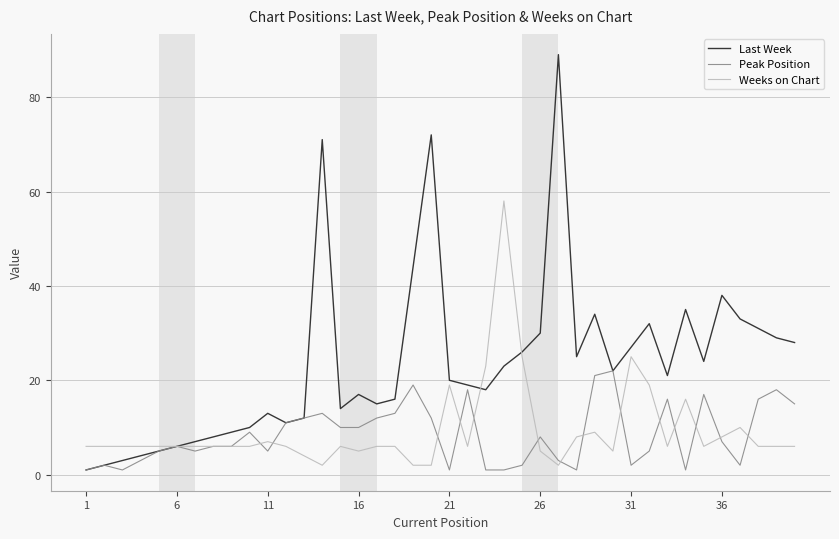

What is the greatest value displayed?

89